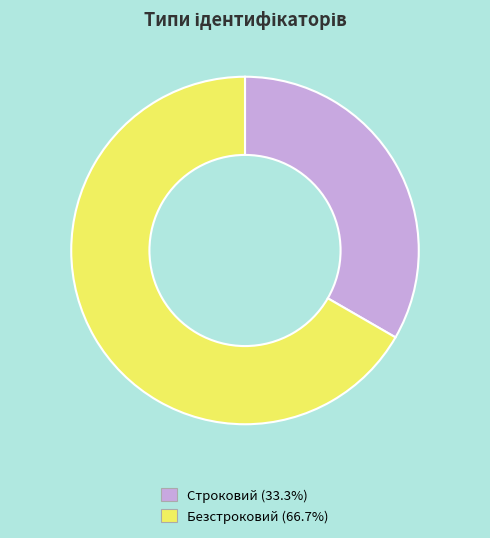

Is it true that Безстроковий is 76% of the pie?

False